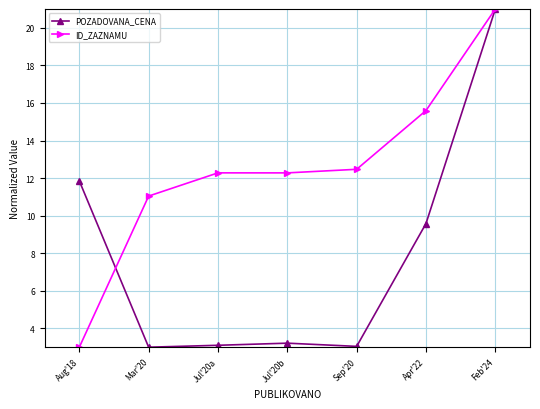

At which category is the sum across all series the highest?

Feb'24